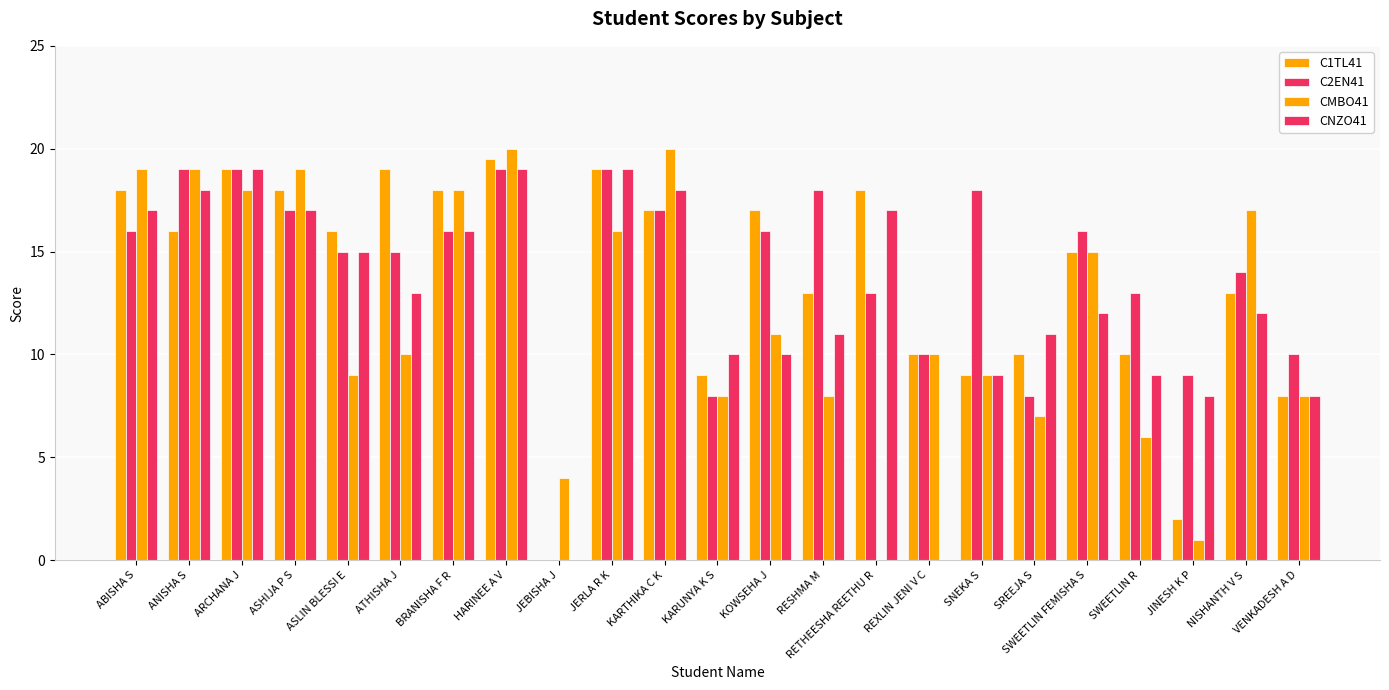

What is the label of the 11th bar from the left?

KARTHIKA C K